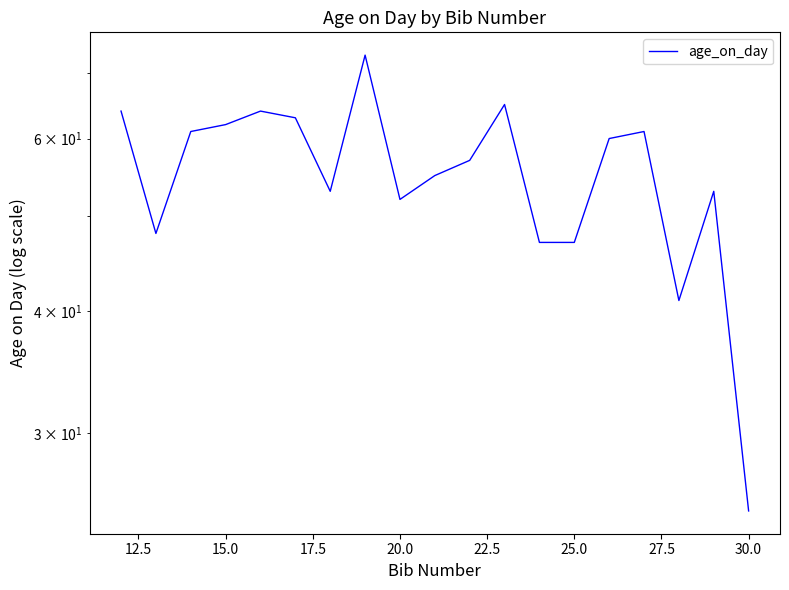

How many data points are less than 57?

9